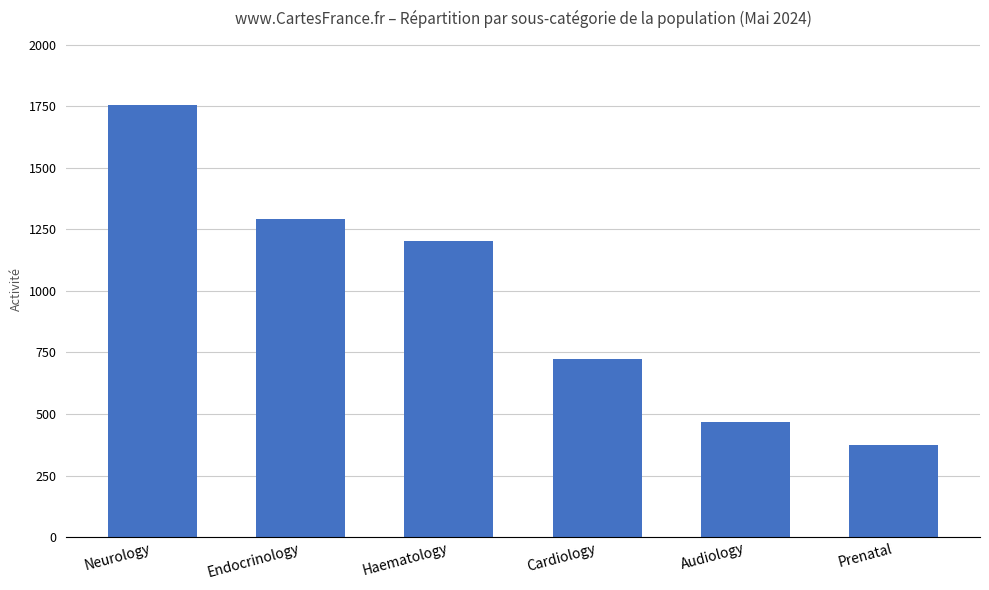

How many values are below 1201?

3